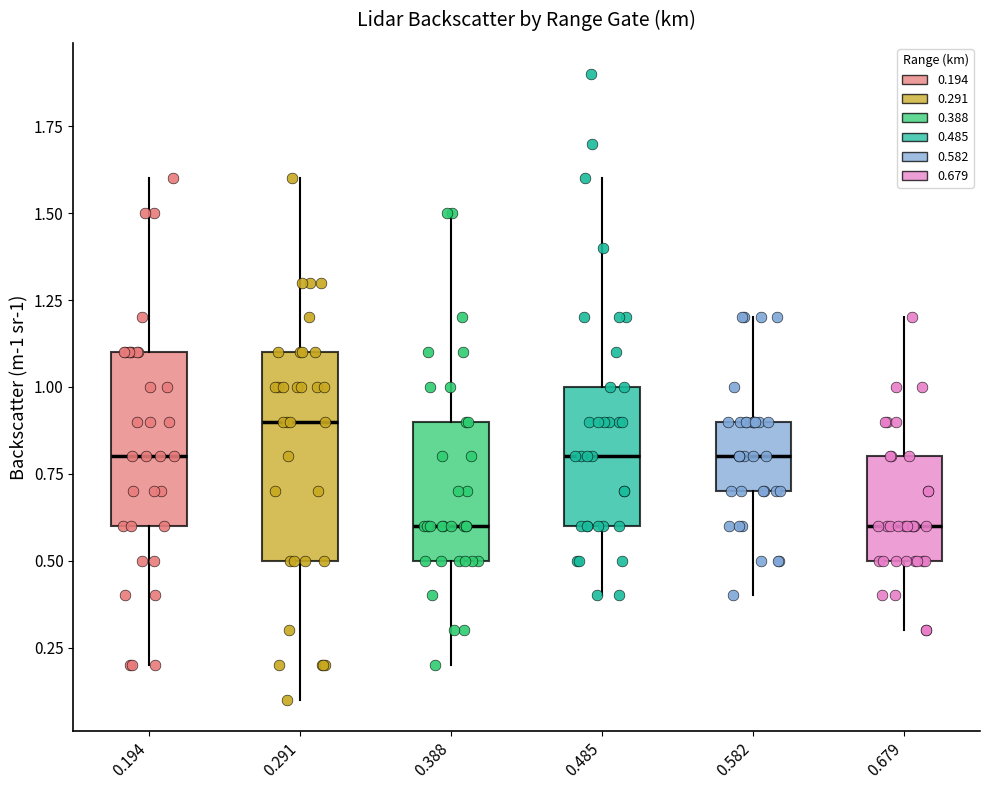

Which box is the tallest, from its lower edge to its upper edge?

0.291